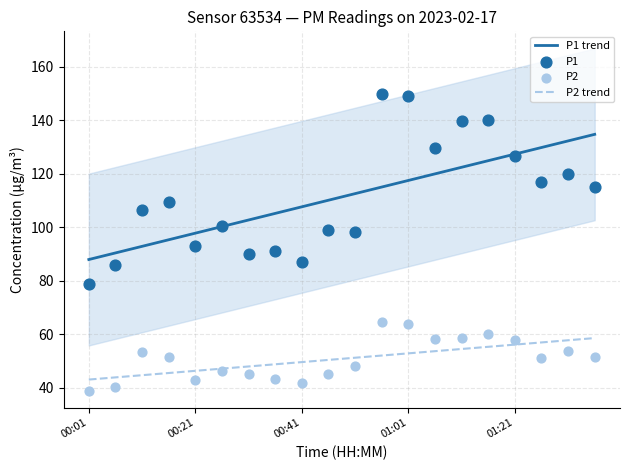

Which series reaches the minimum Y coordinate?

P2